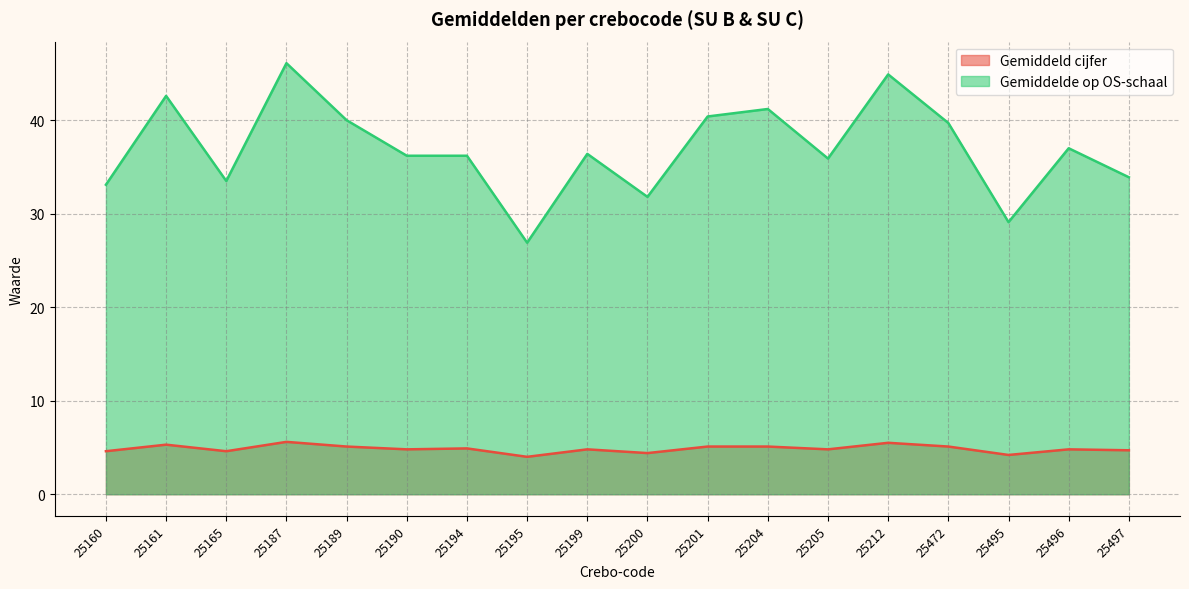

What is the difference between the maximum and minimum values in the Gemiddelde op OS-schaal series?

19.2